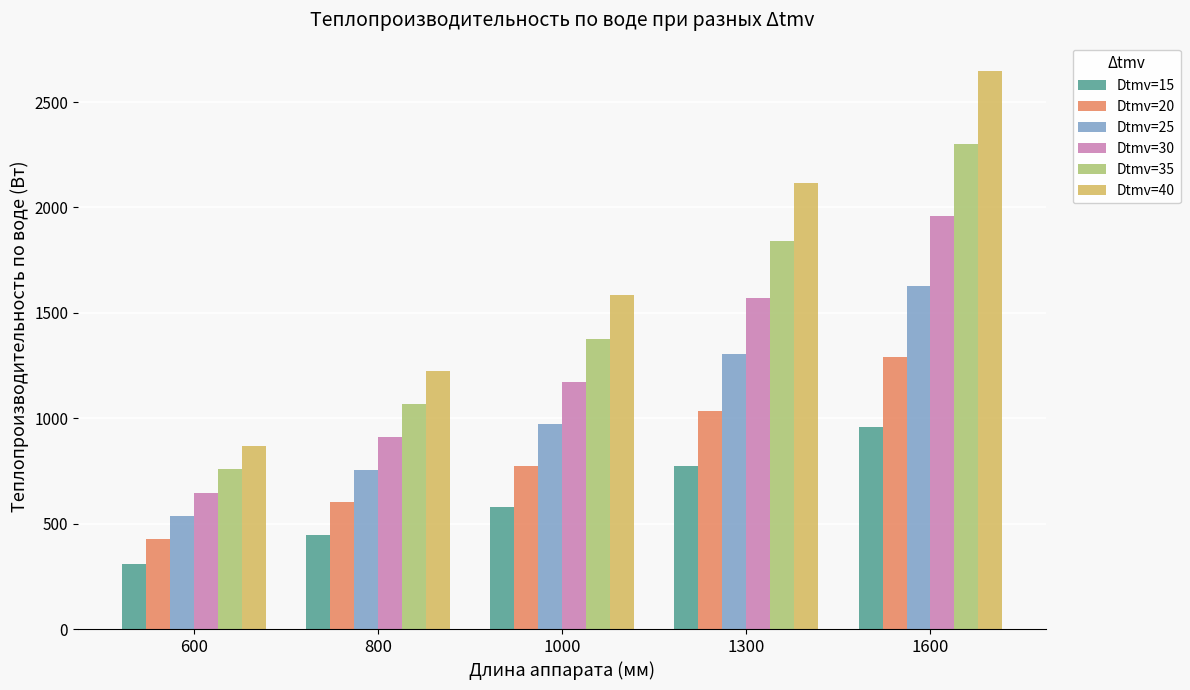

Are the bars horizontal?

No